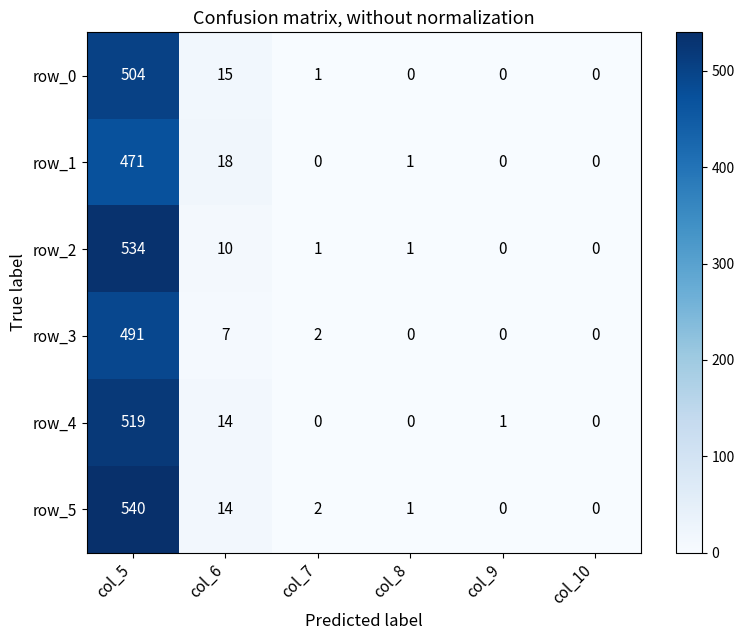

Reading left to right, extract all data points from this chart.

row_0: col_5=504	col_6=15	col_7=1	col_8=0	col_9=0	col_10=0
row_1: col_5=471	col_6=18	col_7=0	col_8=1	col_9=0	col_10=0
row_2: col_5=534	col_6=10	col_7=1	col_8=1	col_9=0	col_10=0
row_3: col_5=491	col_6=7	col_7=2	col_8=0	col_9=0	col_10=0
row_4: col_5=519	col_6=14	col_7=0	col_8=0	col_9=1	col_10=0
row_5: col_5=540	col_6=14	col_7=2	col_8=1	col_9=0	col_10=0